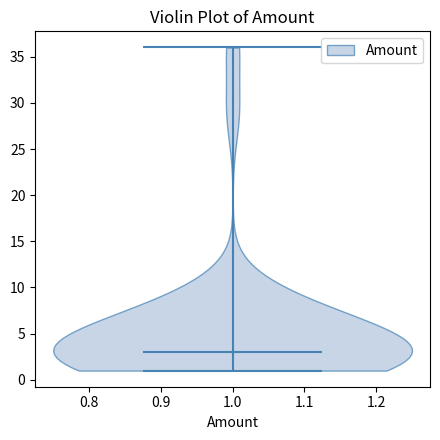

What is the highest point the violin at x = 1.0 reaches on the y-axis? The values are not printed on the chart, so give them approximately, as read against the axis.

36